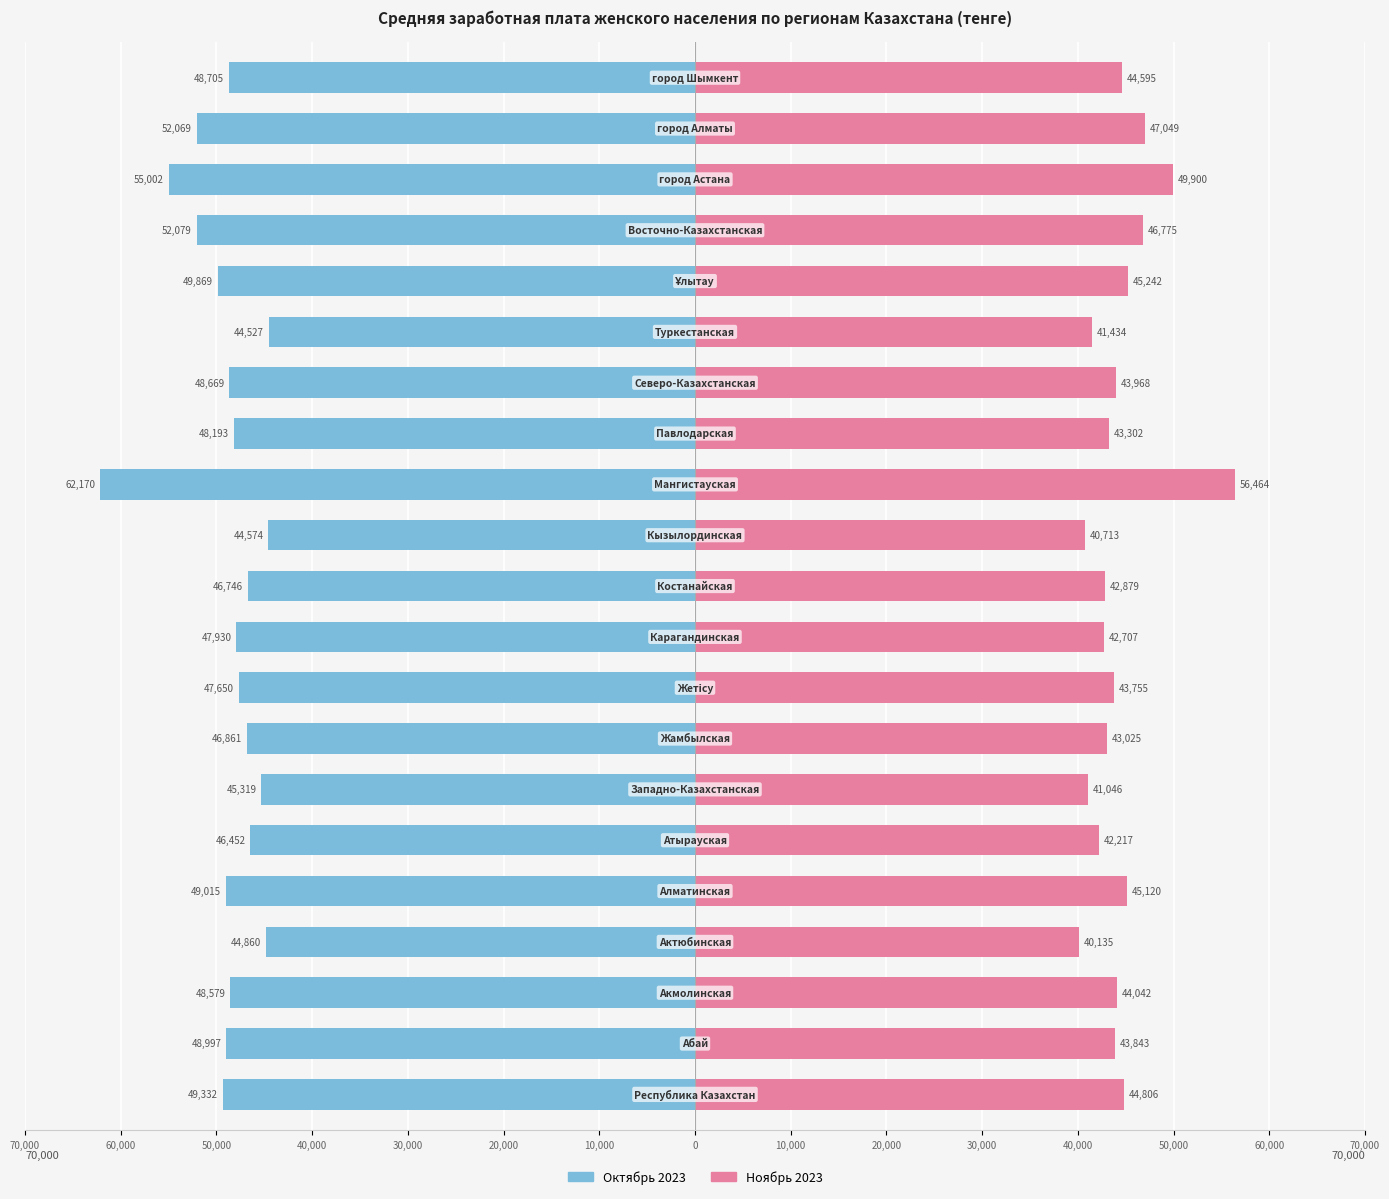

How many values in the October series exceed -48579?

10